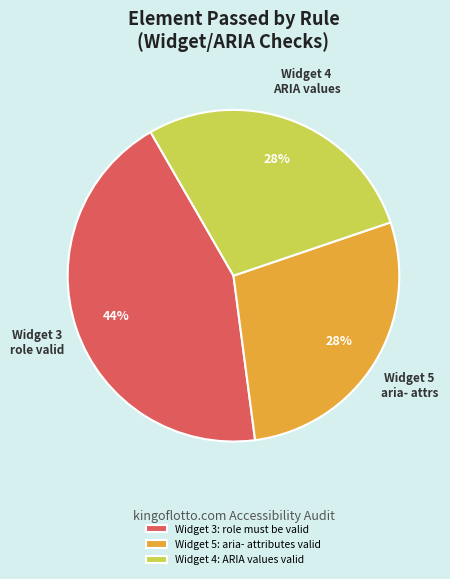

How many slices are in this pie chart?

3